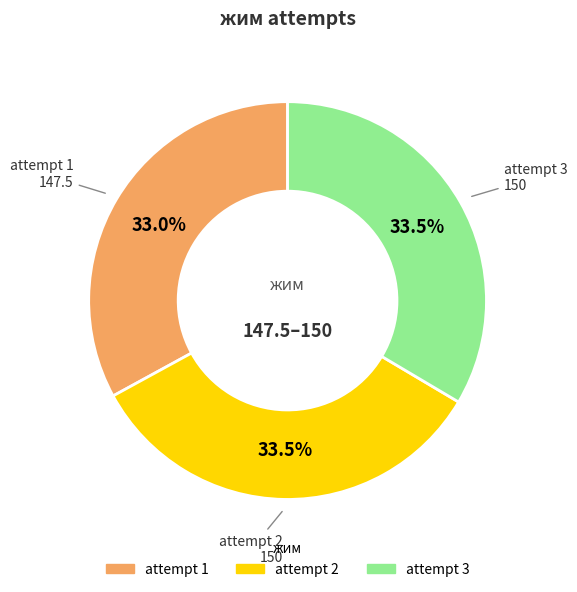

How many segments does this pie chart have?

3